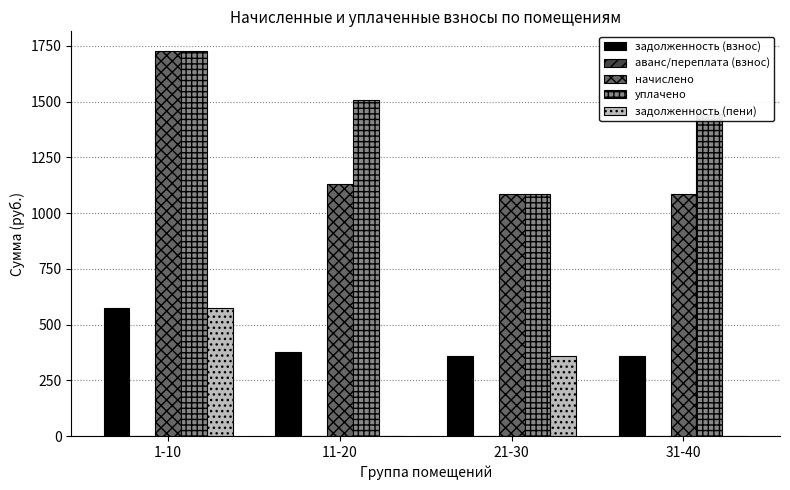

True or false: задолженность (пени) has a value of 221.6 at 21-30.

False